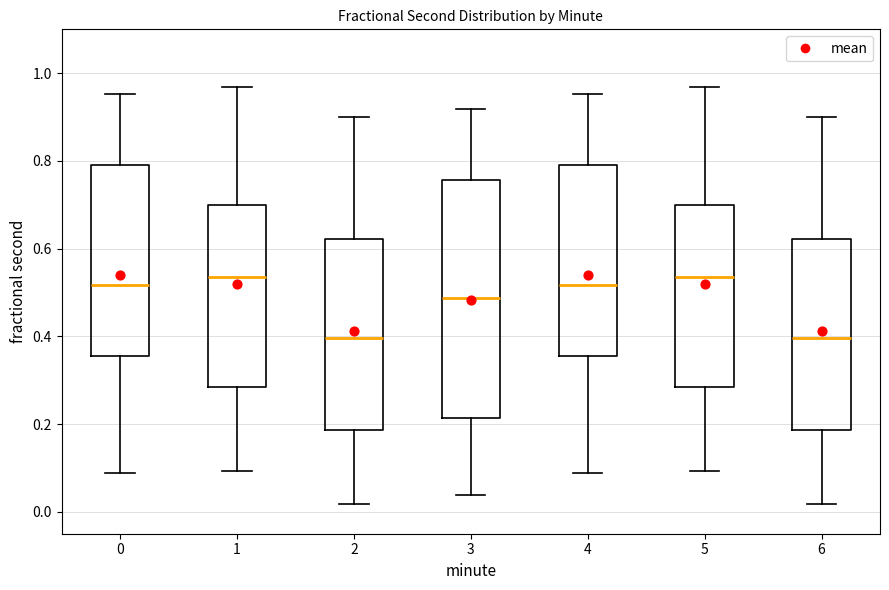

Where does the lower whisker of the box at x = 6 end on the y-axis? The values are not printed on the chart, so give them approximately, as read against the axis.

0.02